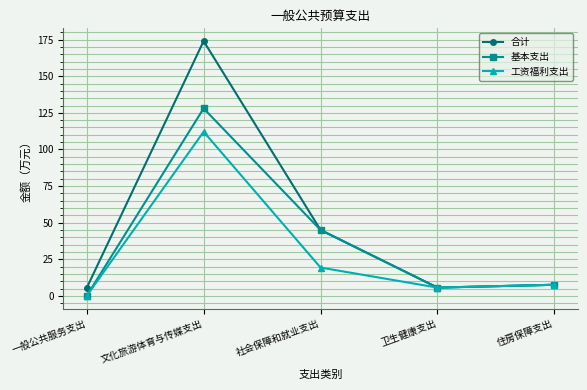

Which category has the lowest value in the 工资福利支出 series?

一般公共服务支出